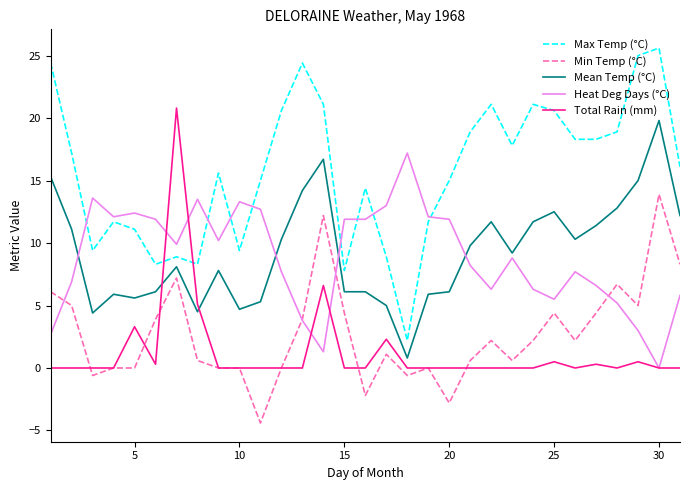

What are all the series names shown in the legend?

Max Temp (°C), Min Temp (°C), Mean Temp (°C), Heat Deg Days (°C), Total Rain (mm)